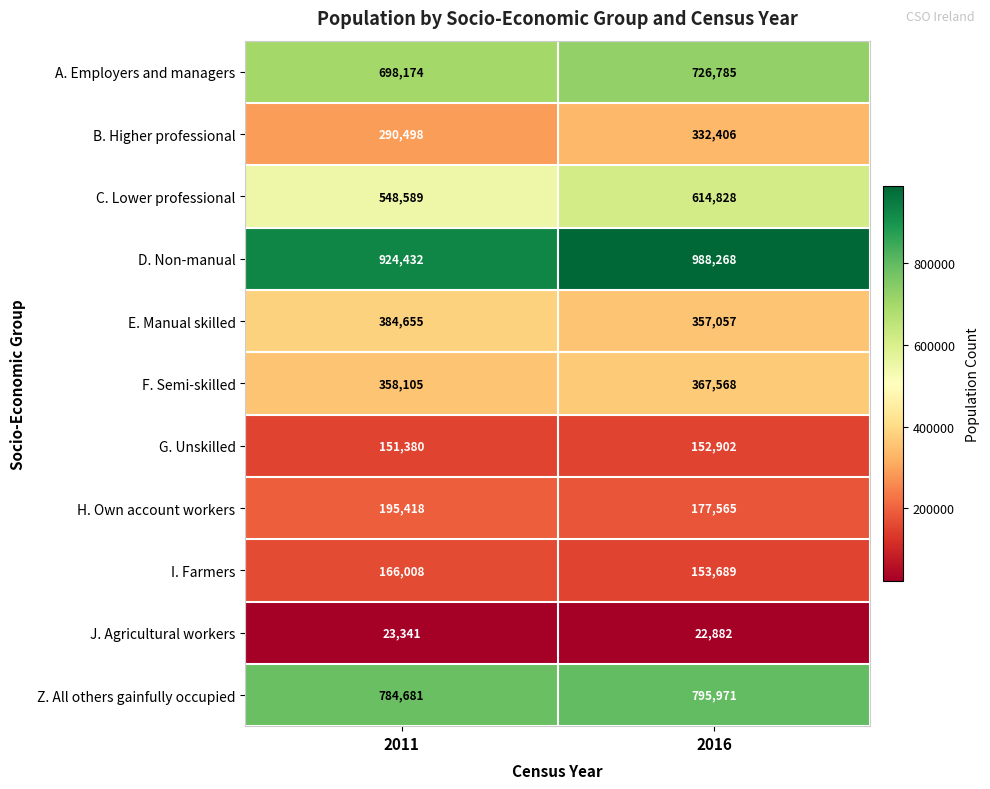

What is the average value of the A. Employers and managers series?

712480